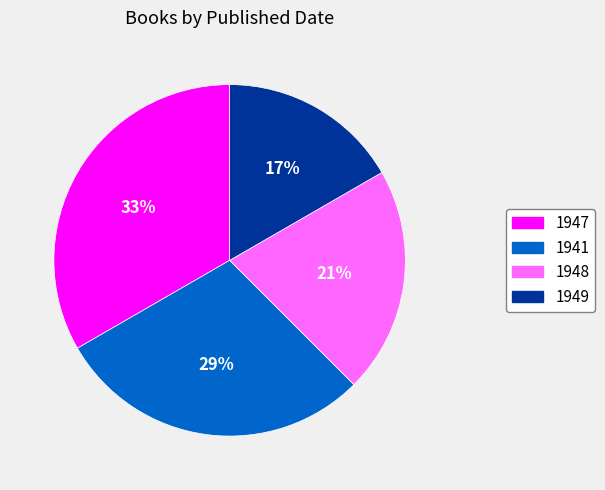

Which slice is the largest?

1947